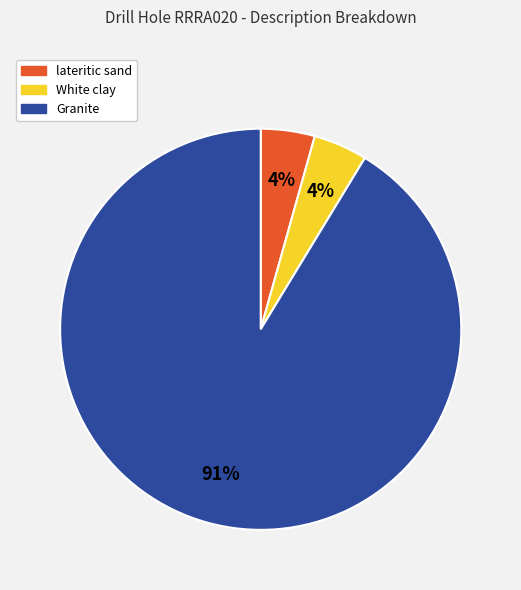

Approximately how many times larger is the value at lateritic sand compared to White clay?

1.0